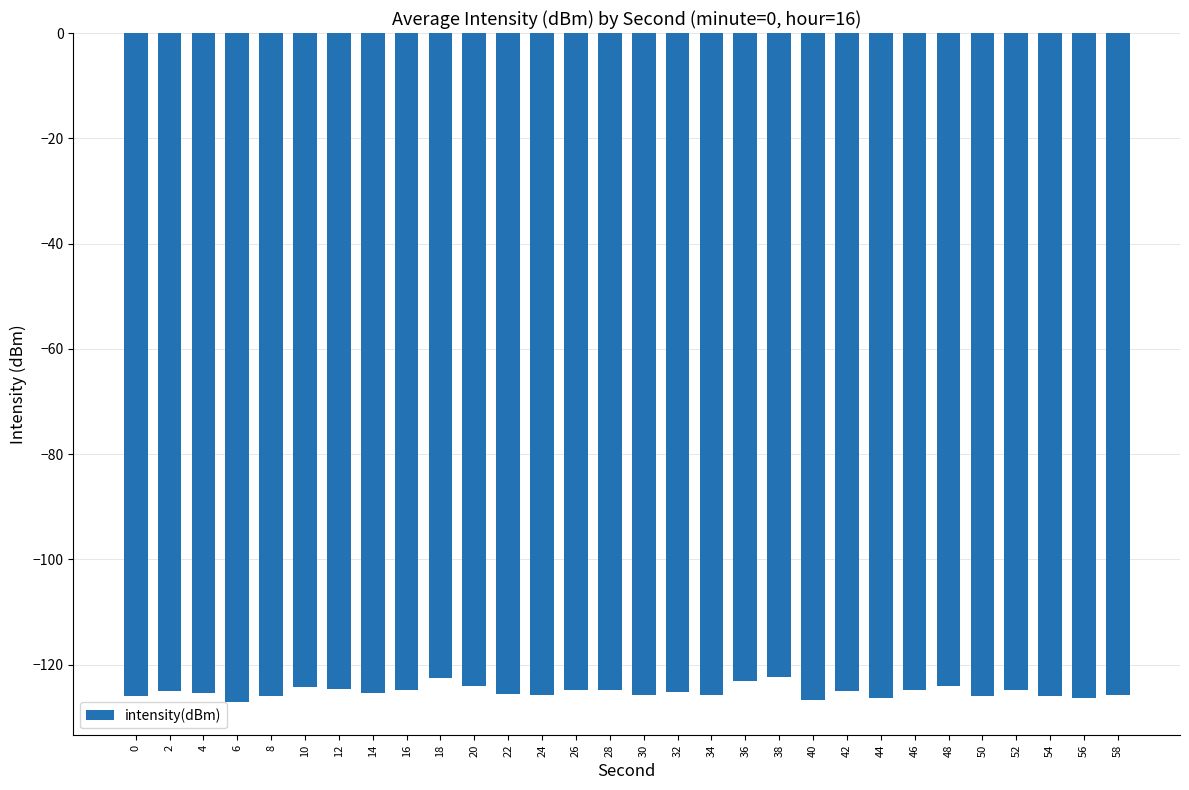

What is the greatest value displayed?

-122.3